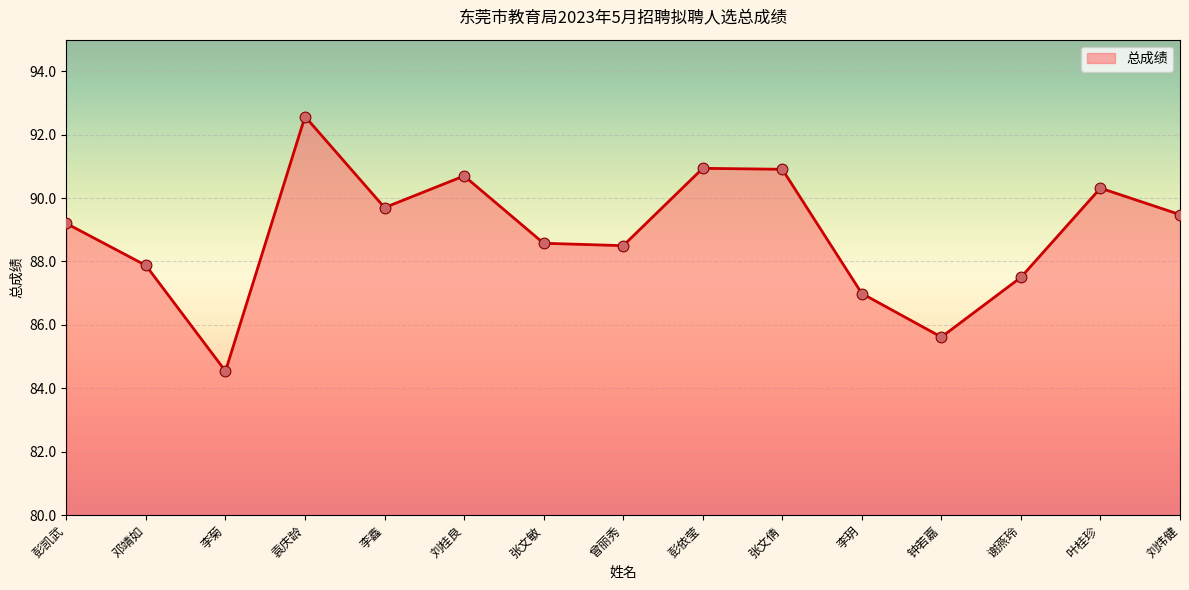

What is the ratio of the value at 曾丽秀 to the value at 李鑫?

1.0